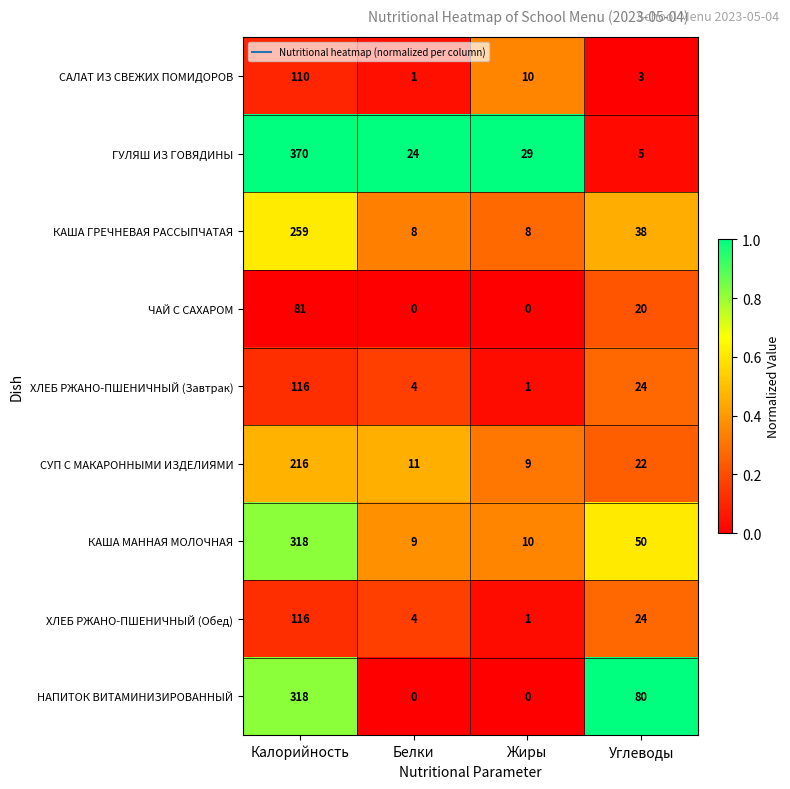

Read the КАША МАННАЯ МОЛОЧНАЯ value at Углеводы, to the nearest 10.

50